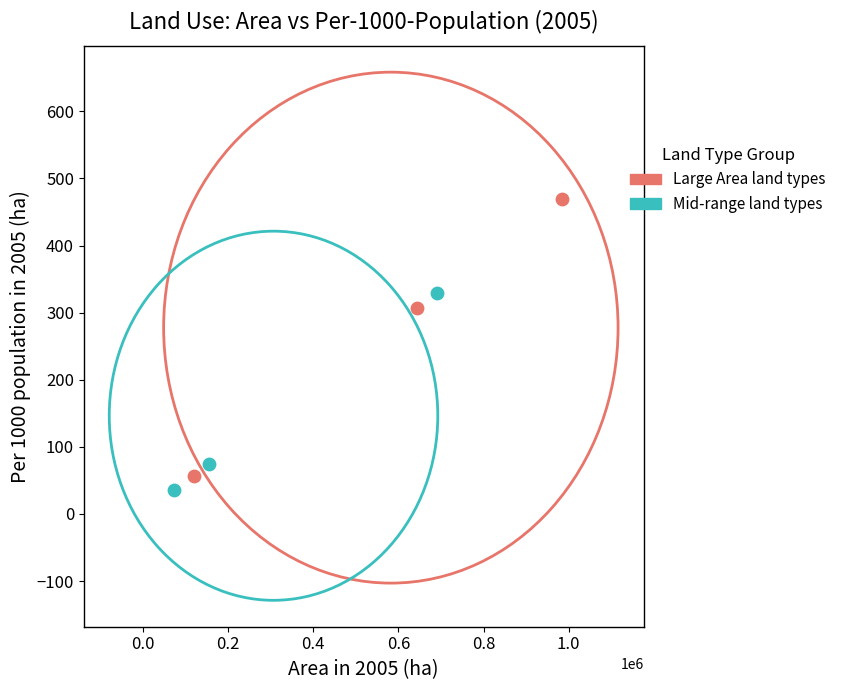

Which series reaches the maximum Y coordinate?

Large Area land types